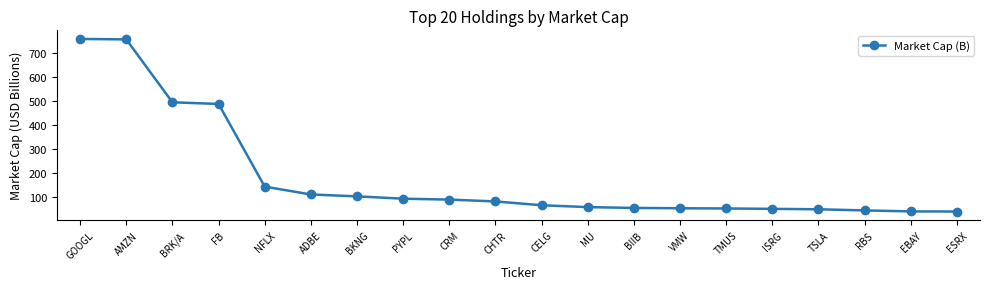

What is the smallest value displayed?

41.4